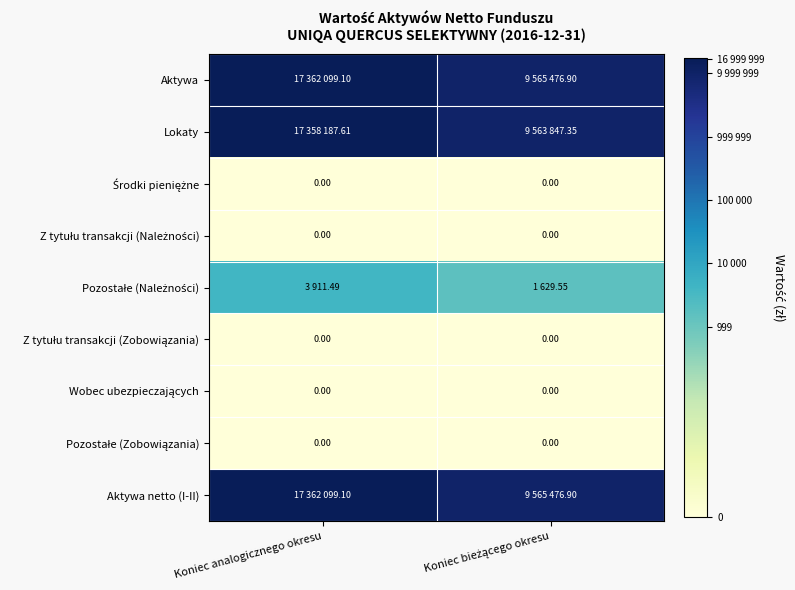

Is the value of Z tytułu transakcji (Zobowiązania) at Koniec bieżącego okresu greater than the value of Pozostałe (Należności) at Koniec bieżącego okresu?

No